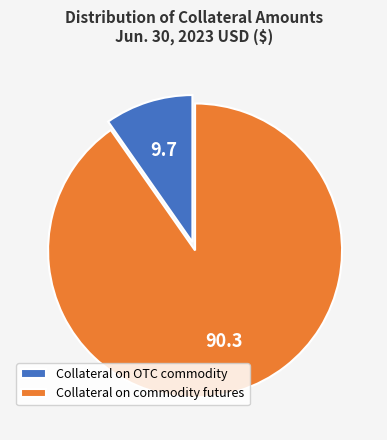

Combined, do Collateral on commodity futures and Collateral on OTC commodity account for over 50%?

Yes